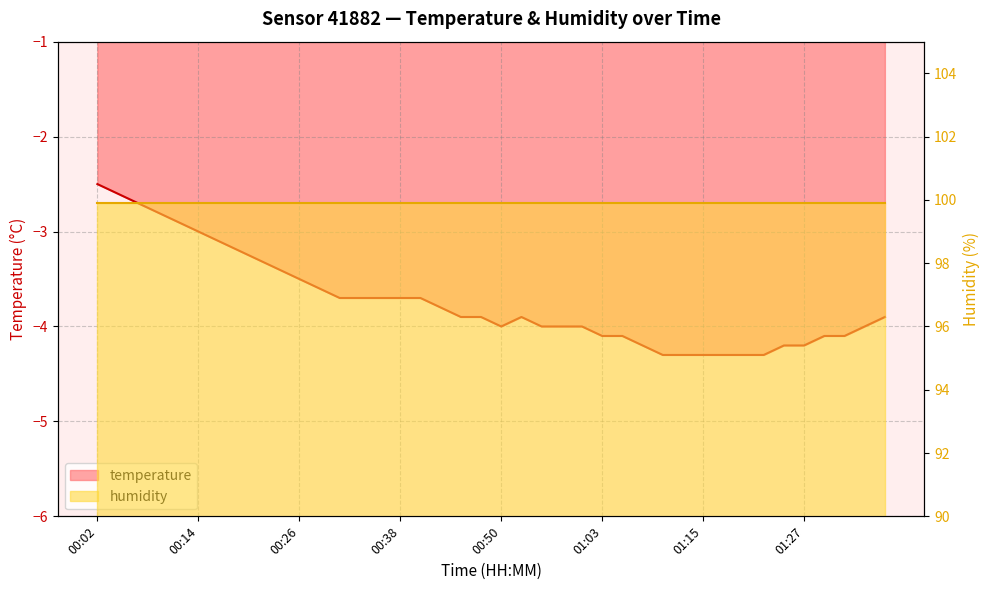

Reading left to right, transcribe all the data shown in this chart.

-2.5	-2.6	-2.7	-2.8	-2.9	-3.0	-3.1	-3.2	-3.3	-3.4	-3.5	-3.6	-3.7	-3.7	-3.7	-3.7	-3.7	-3.8	-3.9	-3.9	-4.0	-3.9	-4.0	-4.0	-4.0	-4.1	-4.1	-4.2	-4.3	-4.3	-4.3	-4.3	-4.3	-4.3	-4.2	-4.2	-4.1	-4.1	-4.0	-3.9